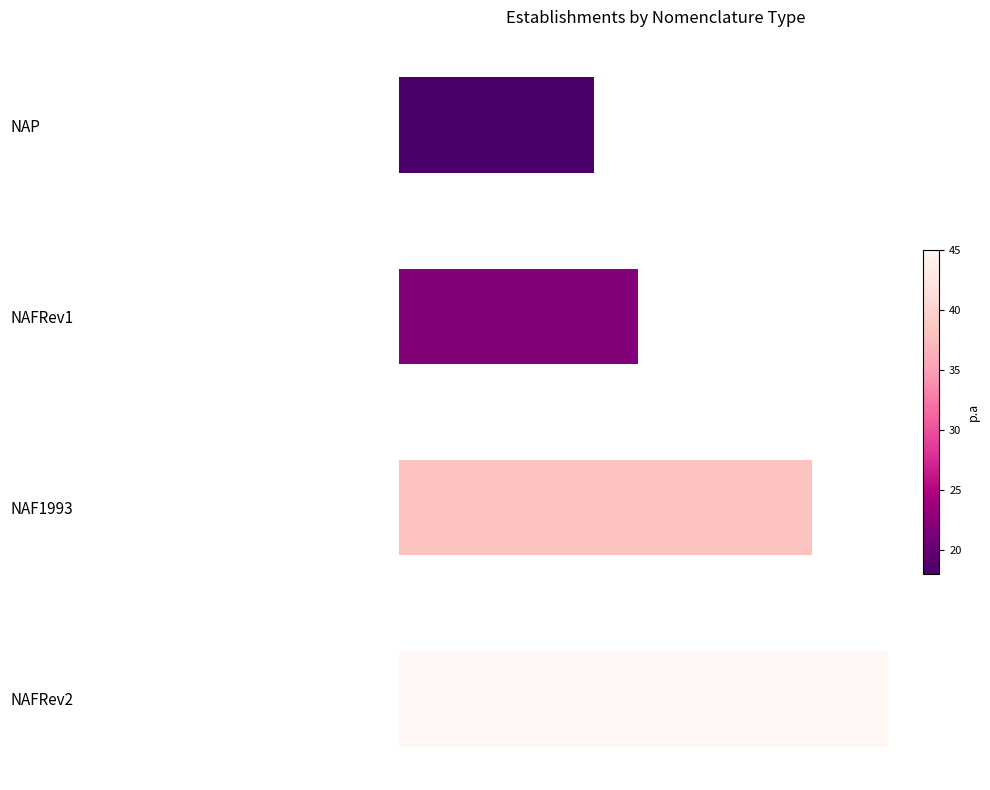

Does the chart contain any negative values?

No